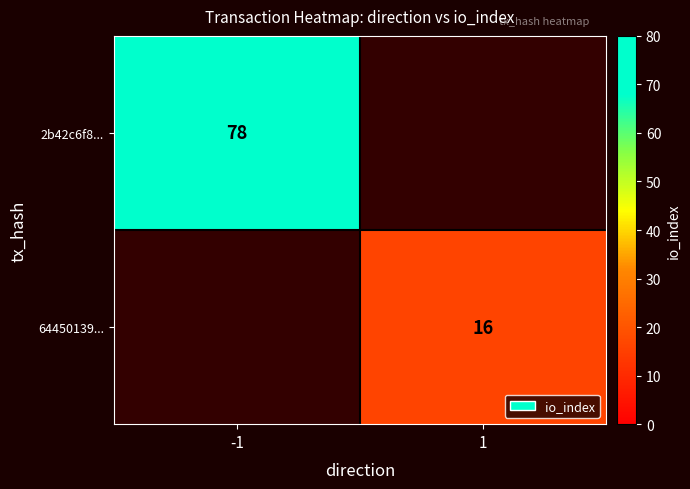

At which category does the chart reach its peak across all series?

-1